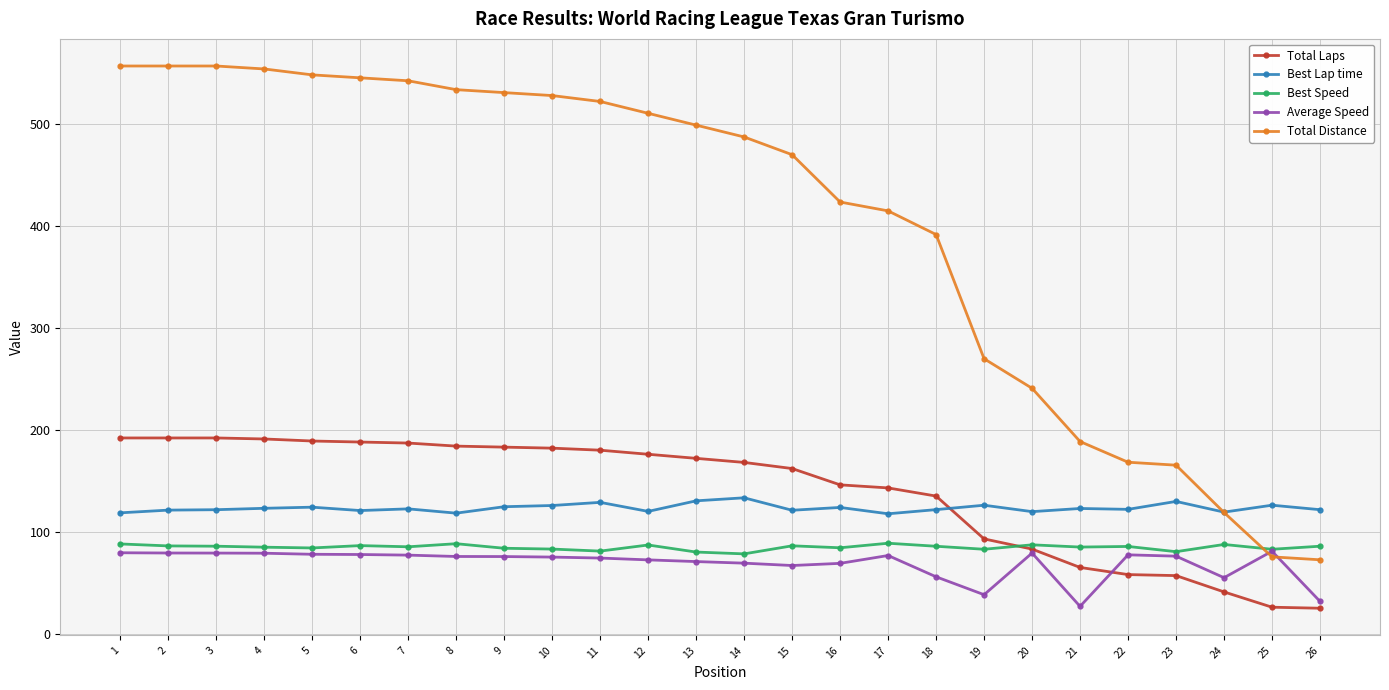

Count the number of data series in this chart.

5